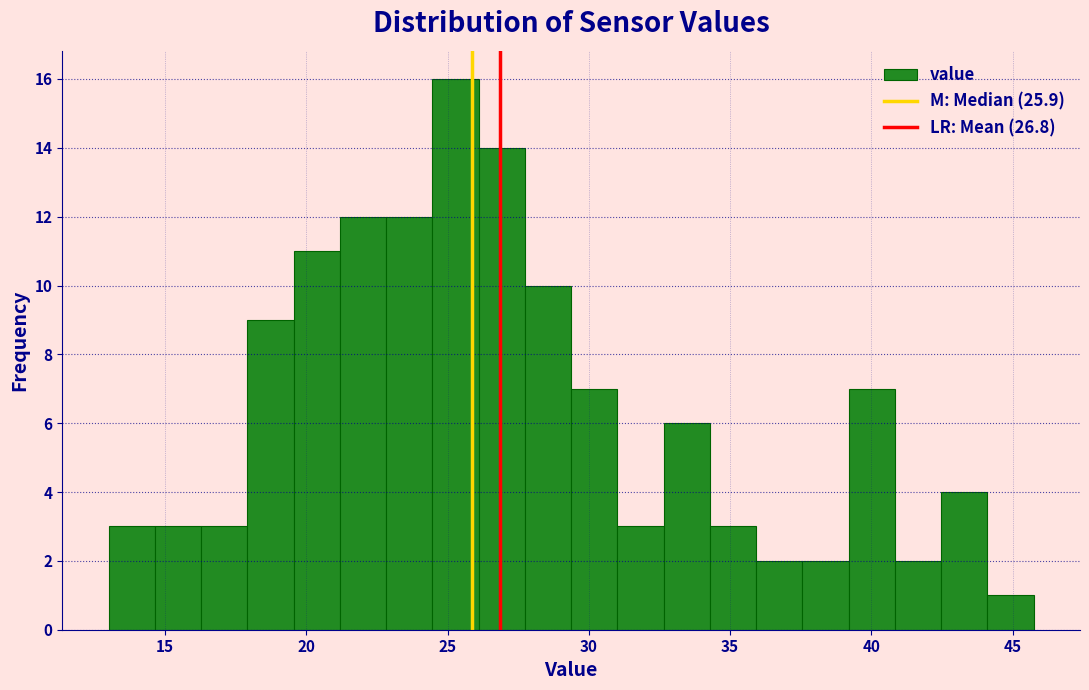

Read against the x-axis, roughly where is the centre of the tallest bar?

25.5